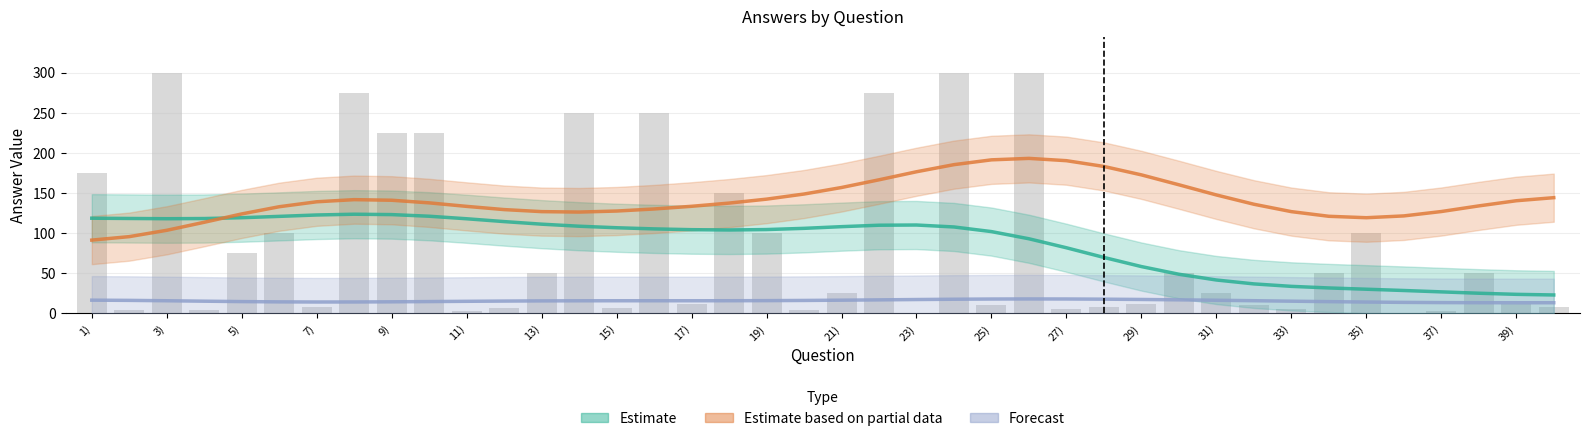

Reading left to right, list all the values displayed in this chart.

Estimate: 175	4	300	4	75	100	8	275	225	225	3	7	50	250	7	250	12	150	100	4	25	275	1	300	11	300	6	8	12	50	25	11	5	50	100	1	3	50	12	8
Estimate based on partial data: 25	100	25	100	275	25	200	200	300	50	75	175	50	50	175	50	300	150	100	100	25	275	25	300	275	300	150	200	300	50	25	275	125	50	100	25	75	50	300	200
Forecast: 21	25	12	4	25	4	8	25	9	9	25	7	25	10	25	10	12	25	4	25	1	25	25	12	11	25	25	25	12	2	25	25	5	25	4	25	3	2	12	25